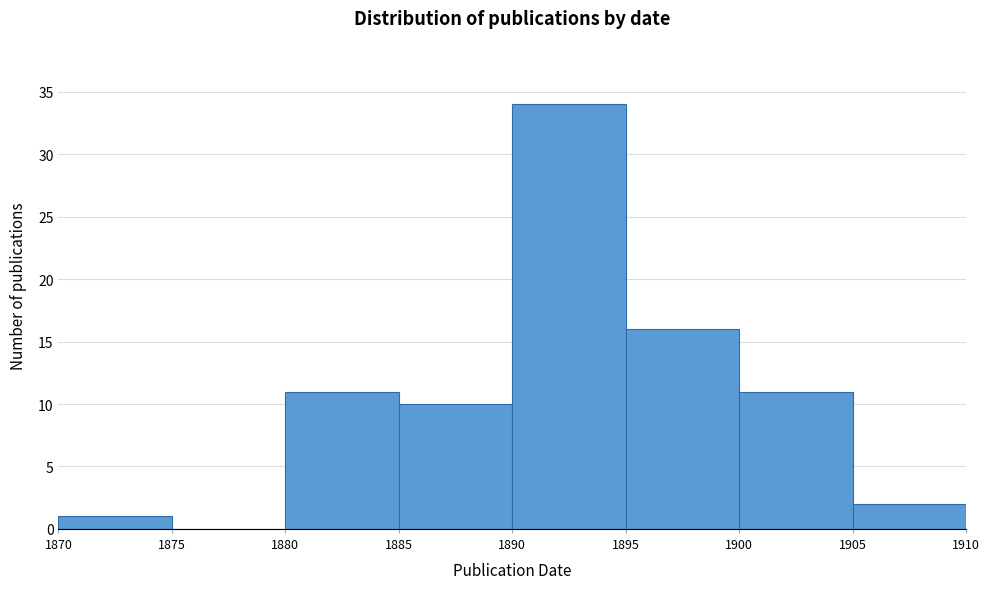

Reading left to right, list every bar in this chart as the range it spans on the x-axis followed by its height. The values are not printed on the chart, so give them approximately, as read against the axis.

1870 to 1875: 1
1875 to 1880: 0
1880 to 1885: 11
1885 to 1890: 10
1890 to 1895: 34
1895 to 1900: 16
1900 to 1905: 11
1905 to 1910: 2